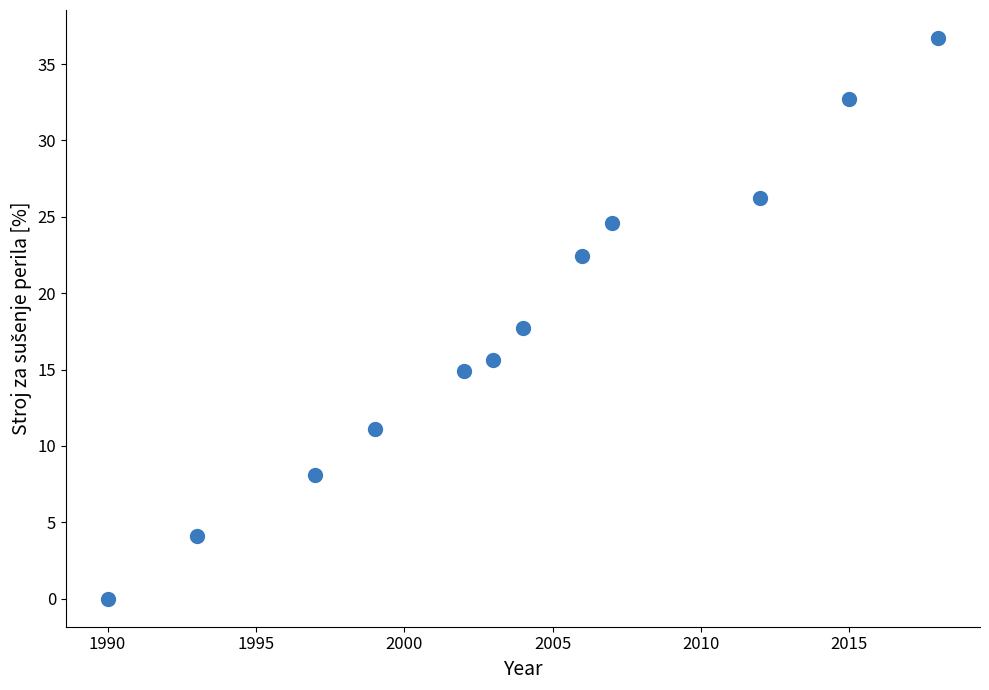

What is the average Y value?

17.8